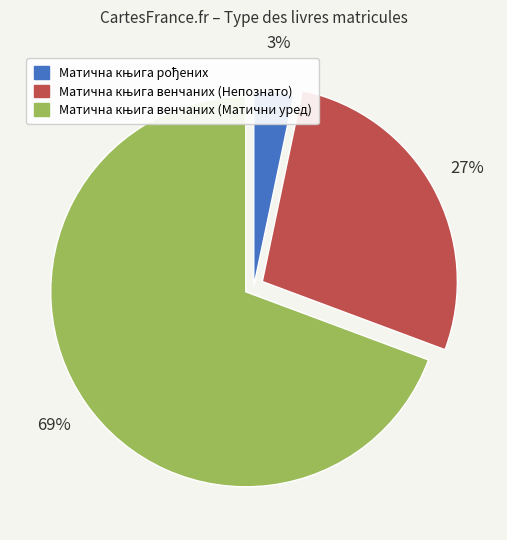

Does any single category account for the majority?

Yes